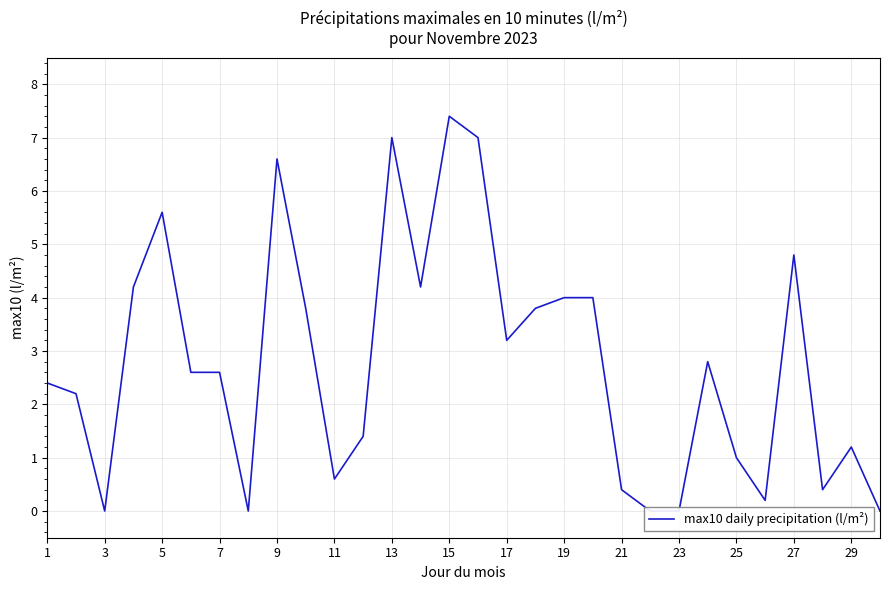

Count the number of values greater than 2.

18